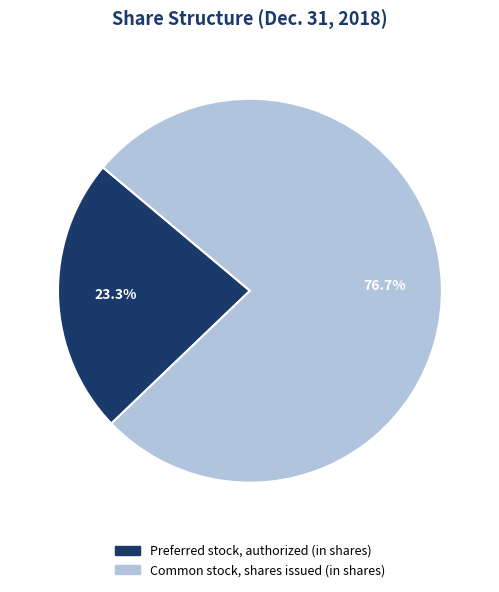

To the nearest percent, what portion does Preferred stock, authorized (in shares) represent?

23%